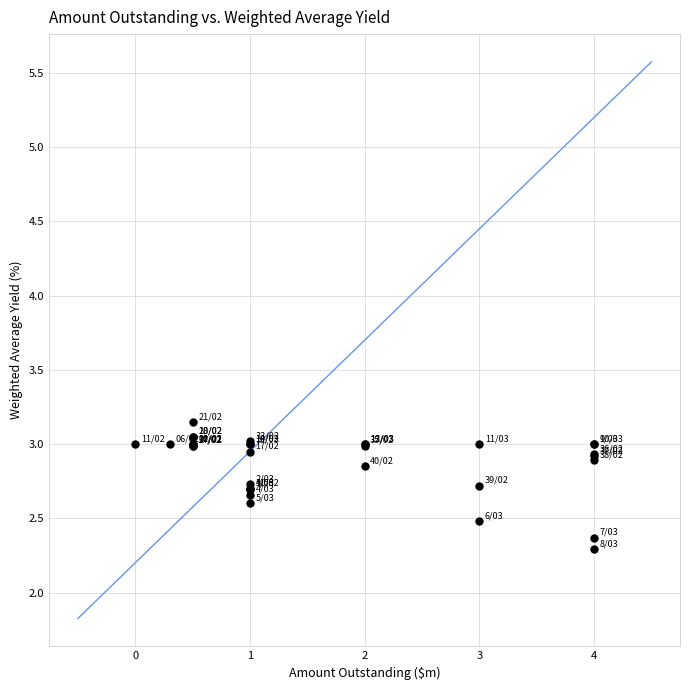

What Y value in the scatter plot is closest to 2?

2.3